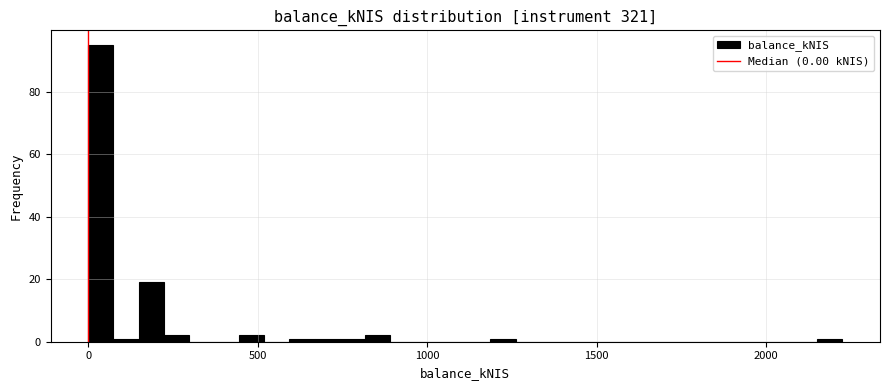

Around what value on the x-axis is the tallest bar? Give the approximate position of its centre, as read against the axis.

50